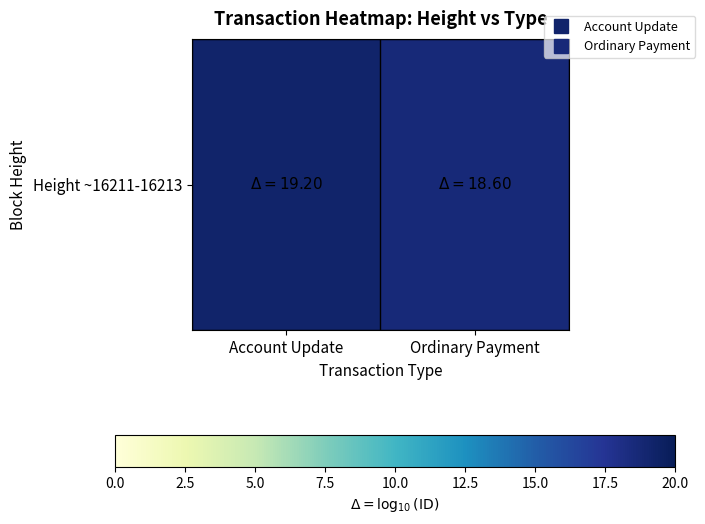

Reading right to left, list all the values displayed in this chart.

Ordinary Payment=18.6	Account Update=19.2